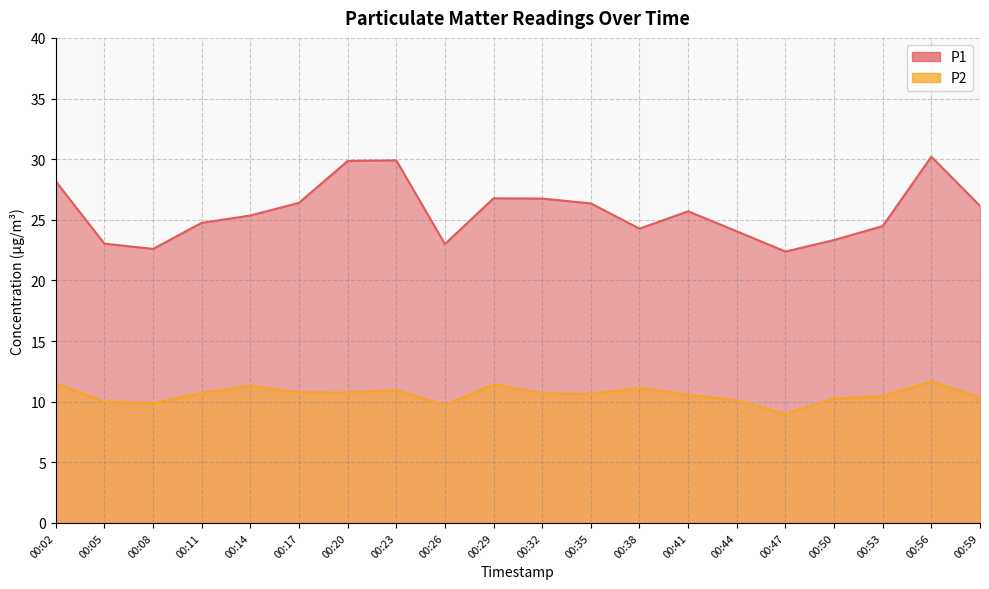

Reading left to right, extract all data points from this chart.

P1: 00:02=28.2	00:05=23.0	00:08=22.6	00:11=24.8	00:14=25.4	00:17=26.4	00:20=29.9	00:23=29.9	00:26=23.0	00:29=26.8	00:32=26.8	00:35=26.4	00:38=24.3	00:41=25.7	00:44=24.1	00:47=22.4	00:50=23.3	00:53=24.5	00:56=30.2	00:59=26.1
P2: 00:02=11.5	00:05=10.0	00:08=9.9	00:11=10.7	00:14=11.3	00:17=10.8	00:20=10.8	00:23=10.9	00:26=9.7	00:29=11.4	00:32=10.7	00:35=10.6	00:38=11.1	00:41=10.6	00:44=10.1	00:47=9.0	00:50=10.2	00:53=10.5	00:56=11.7	00:59=10.3